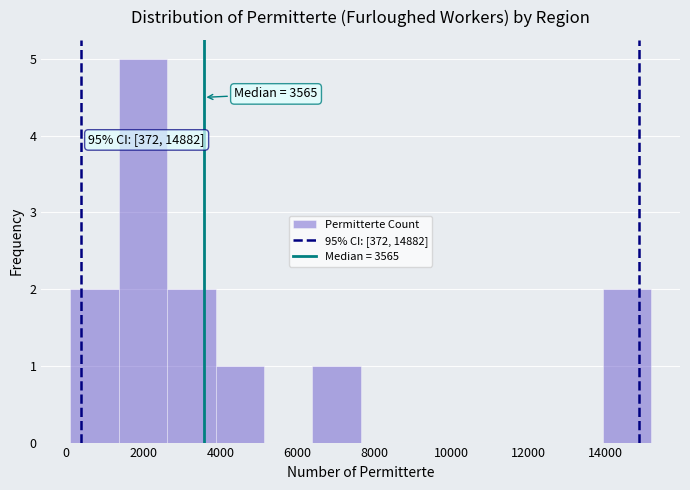

Over which range of the x-axis is the bar tallest?

1400 to 2600